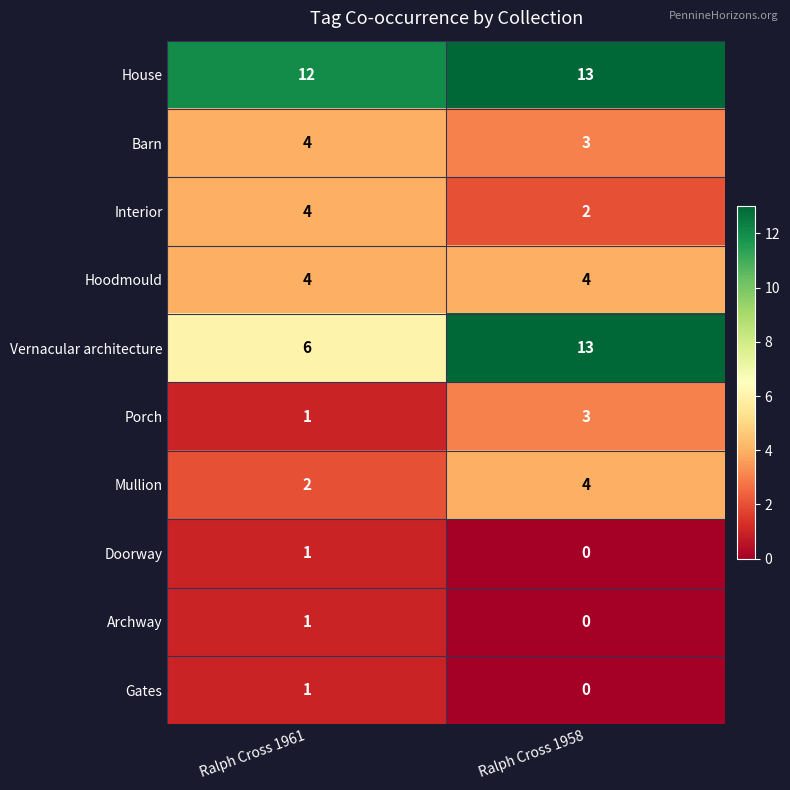

At which label does Barn reach its peak?

Ralph Cross 1961